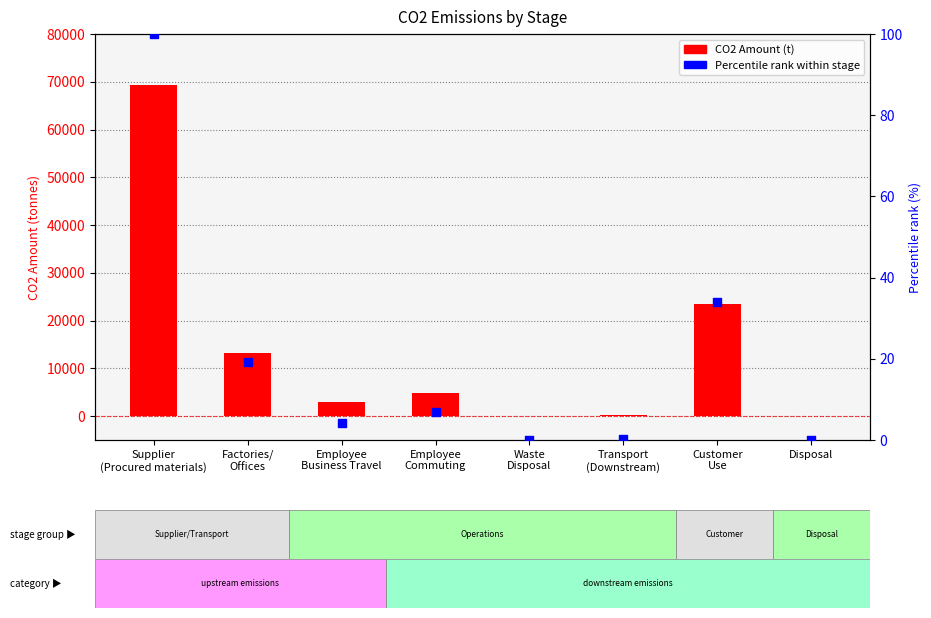

What is the total value across all series at Employee
Business Travel?

2960.2